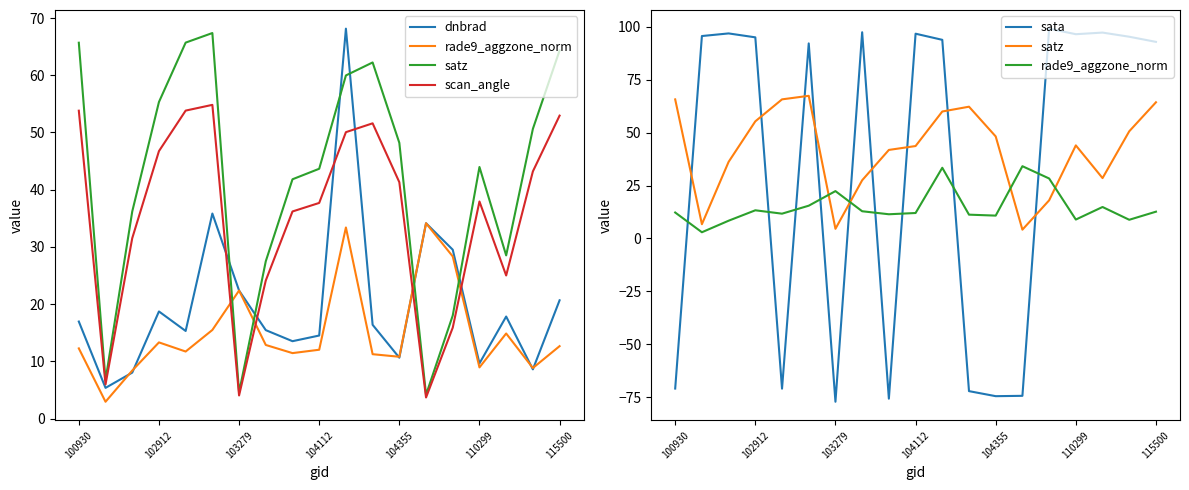

Which series has the largest total across all categories?

satz